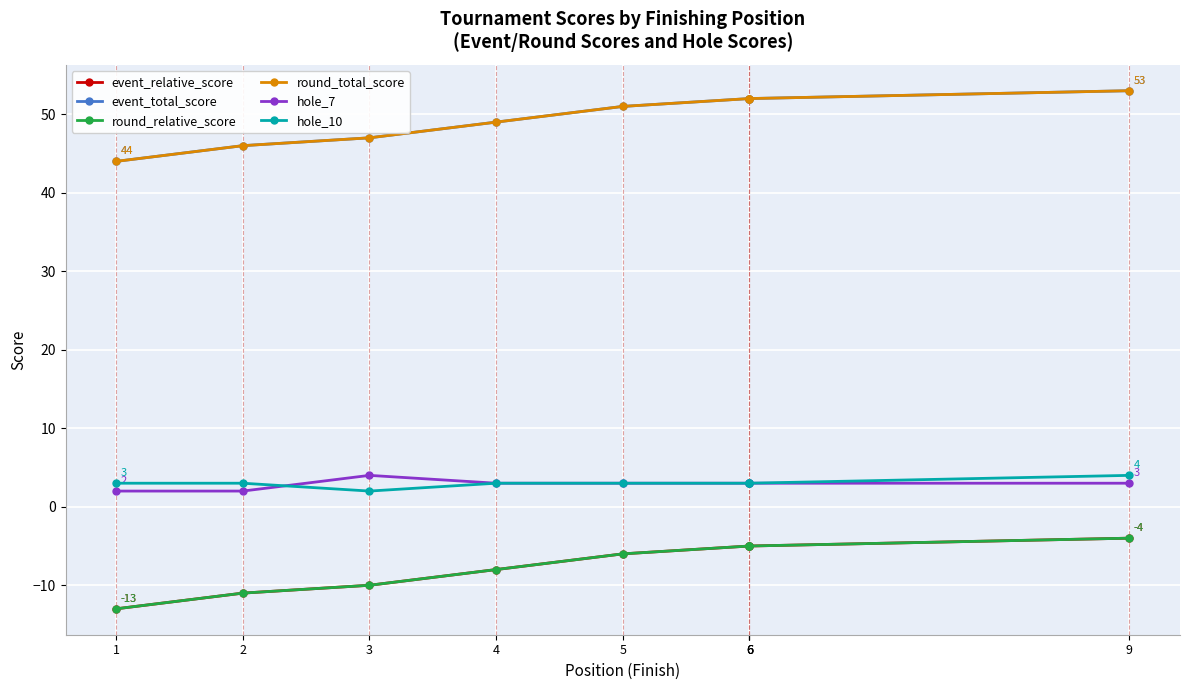

Which label corresponds to the smallest value in the chart?

1